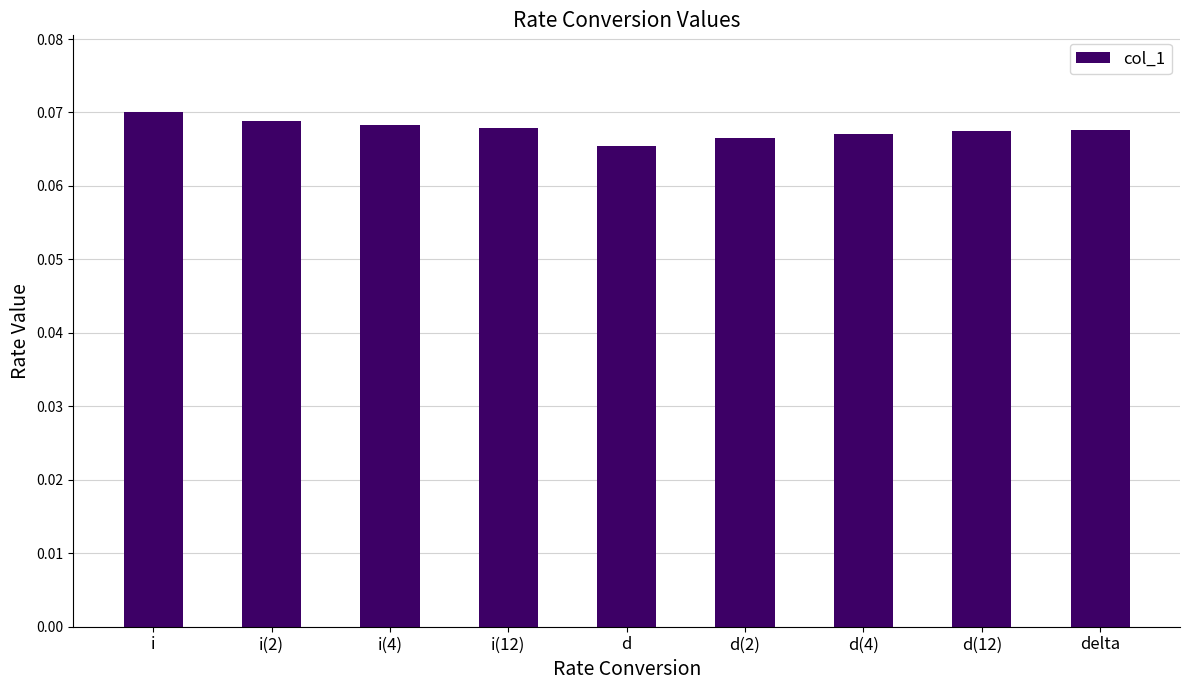

How many series are shown in this chart?

1